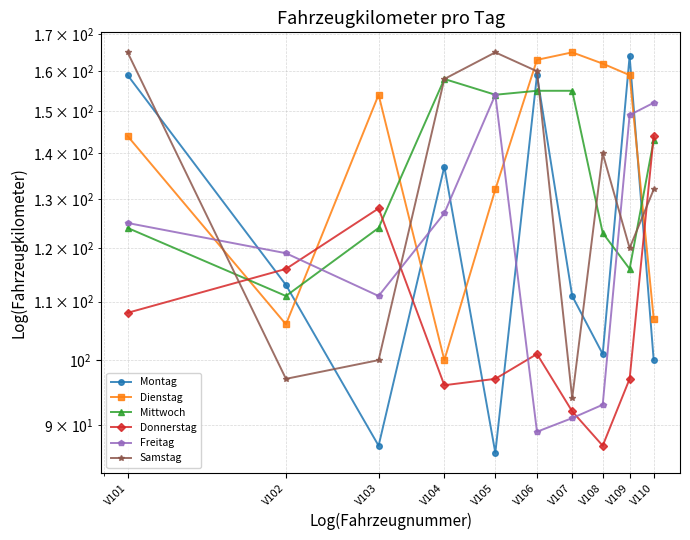

What is the average value of the Dienstag series?

139